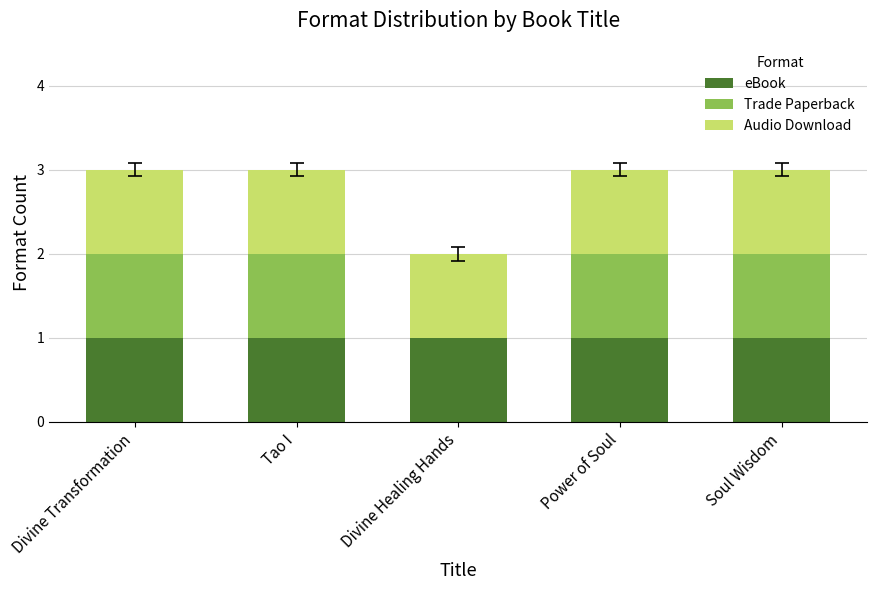

What is the sum of all eBook values?

5